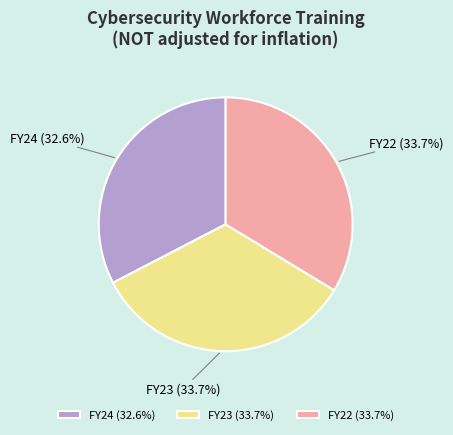

What is the ratio of the value at FY22 to the value at FY24?

1.0